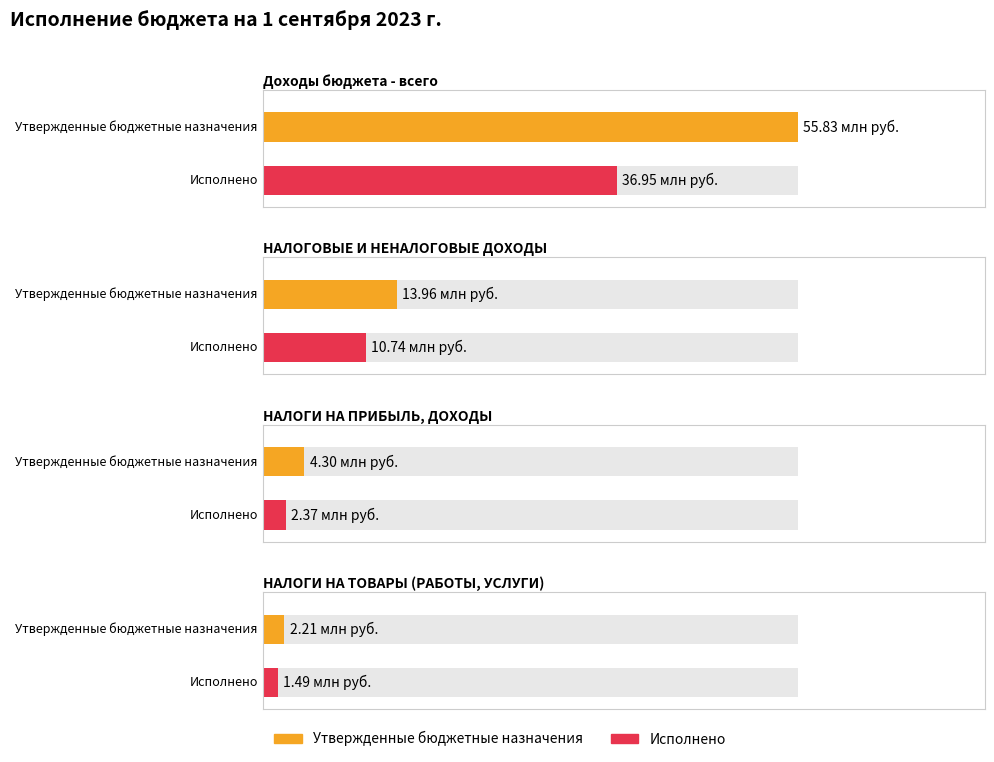

List the series in order of their overall mean, highest first.

Утвержденные бюджетные назначения, Исполнено